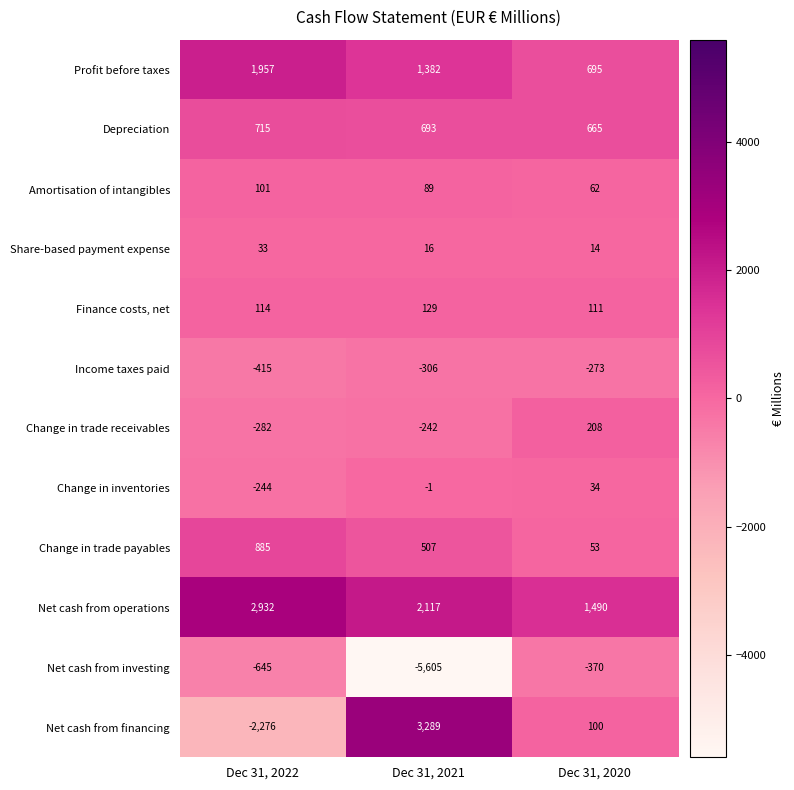

Which category has the lowest value in the Change in trade payables series?

Dec 31, 2020